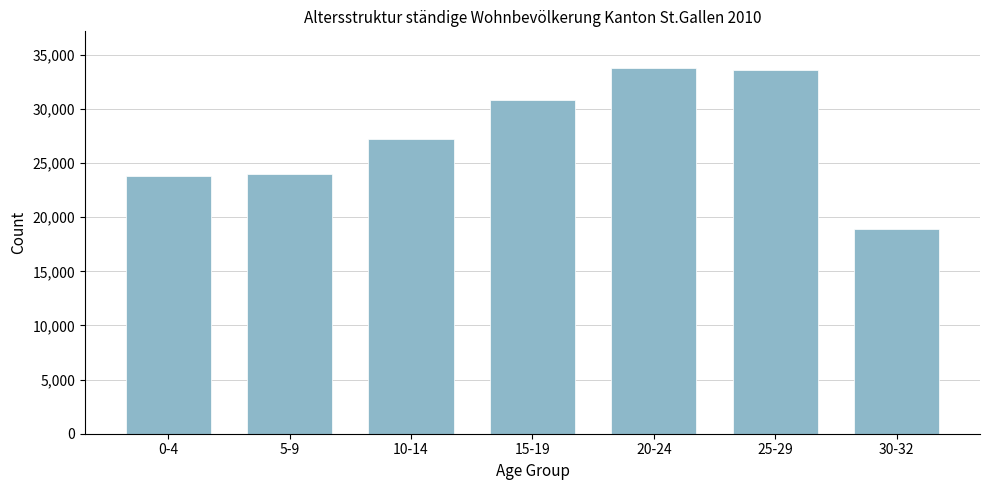

Reading left to right, list all the values displayed in this chart.

0-4=23800	5-9=23952	10-14=27259	15-19=30819	20-24=33784	25-29=33618	30-32=18938